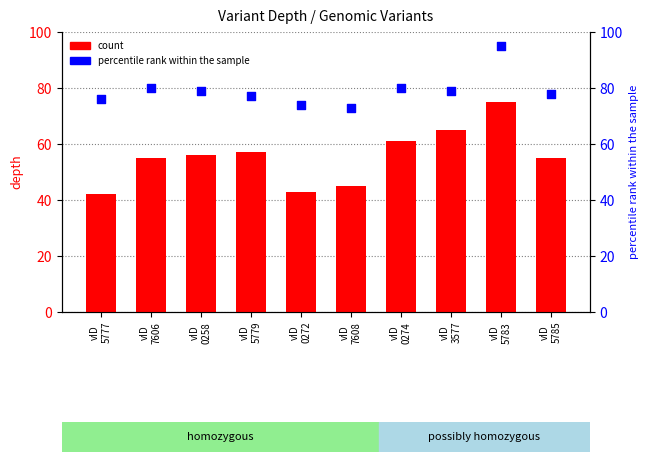

At how many categories does at least one series exceed 63?

10